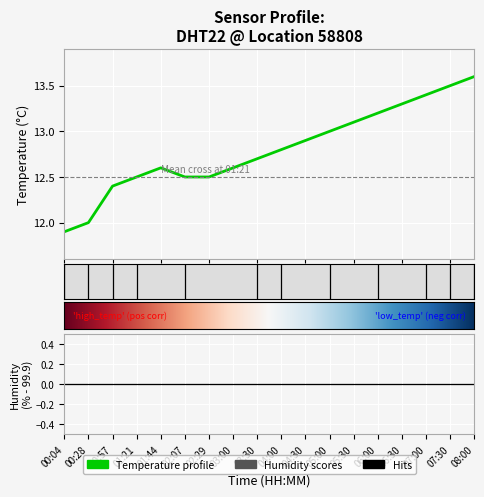

Is it true that the value at 03:00 is 7.9?

False